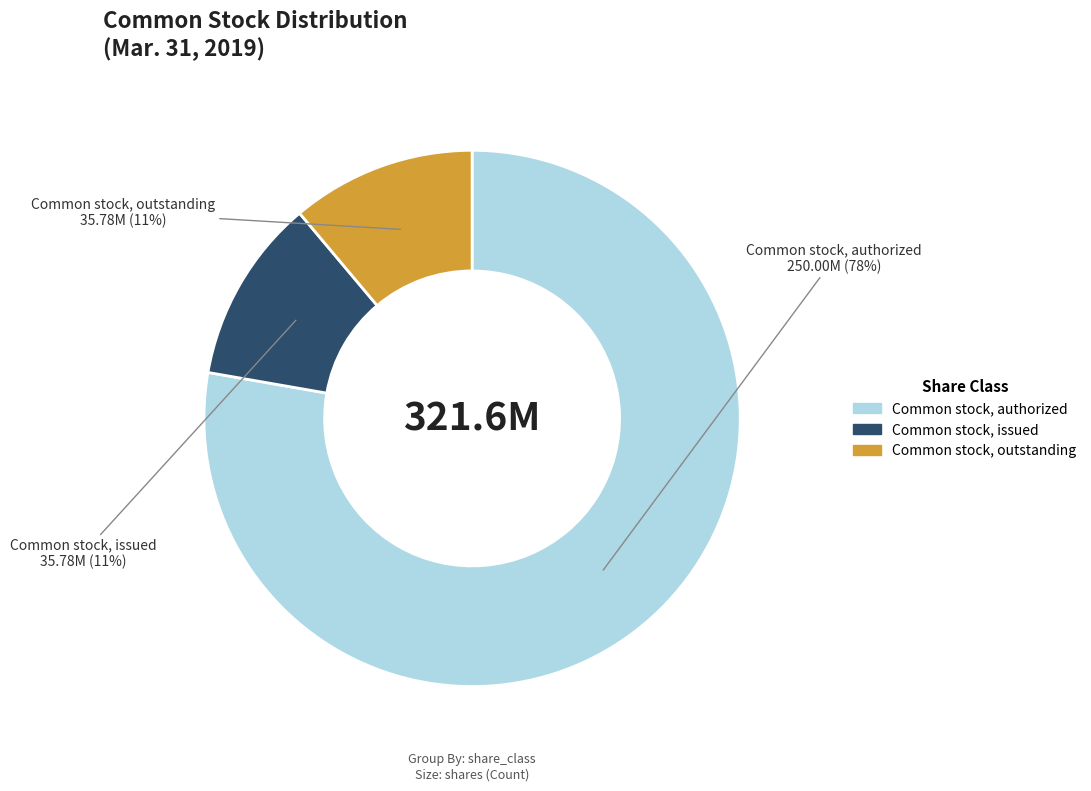

To the nearest percent, what is the difference between the largest and smallest slice percentages?

67%